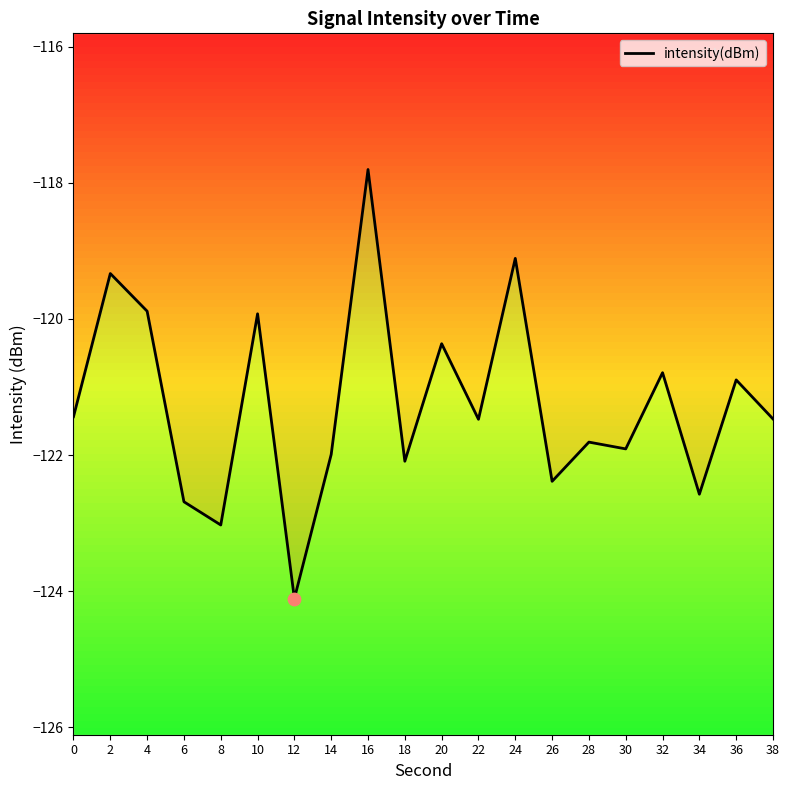

Which has a higher value, 26 or 20?

20